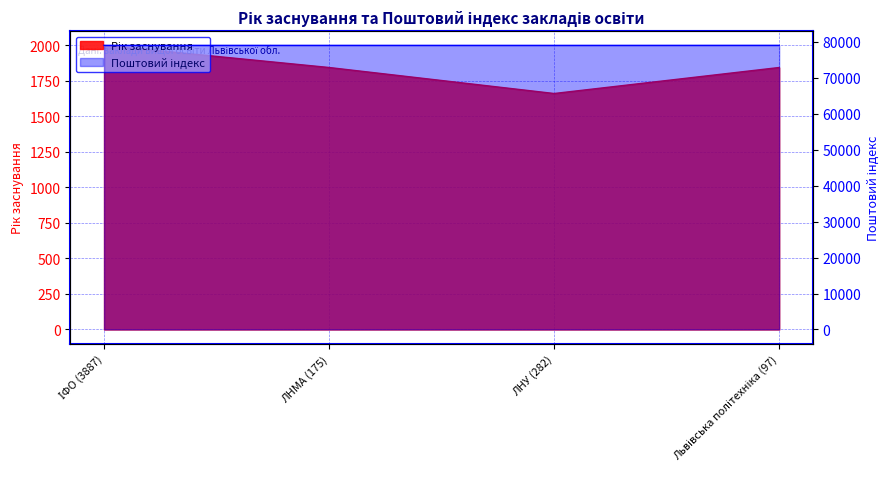

Which has a higher value, ЛНУ (282) or ЛНМА (175)?

ЛНМА (175)